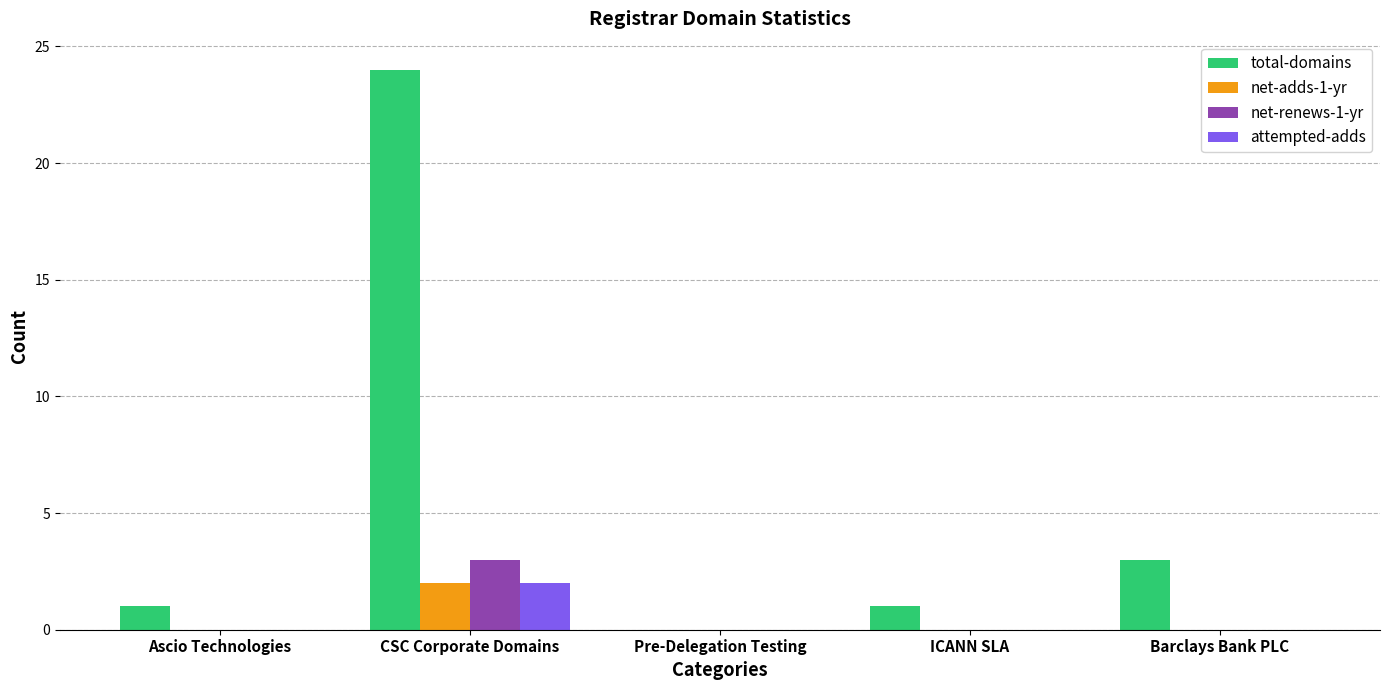

Count the number of data series in this chart.

4